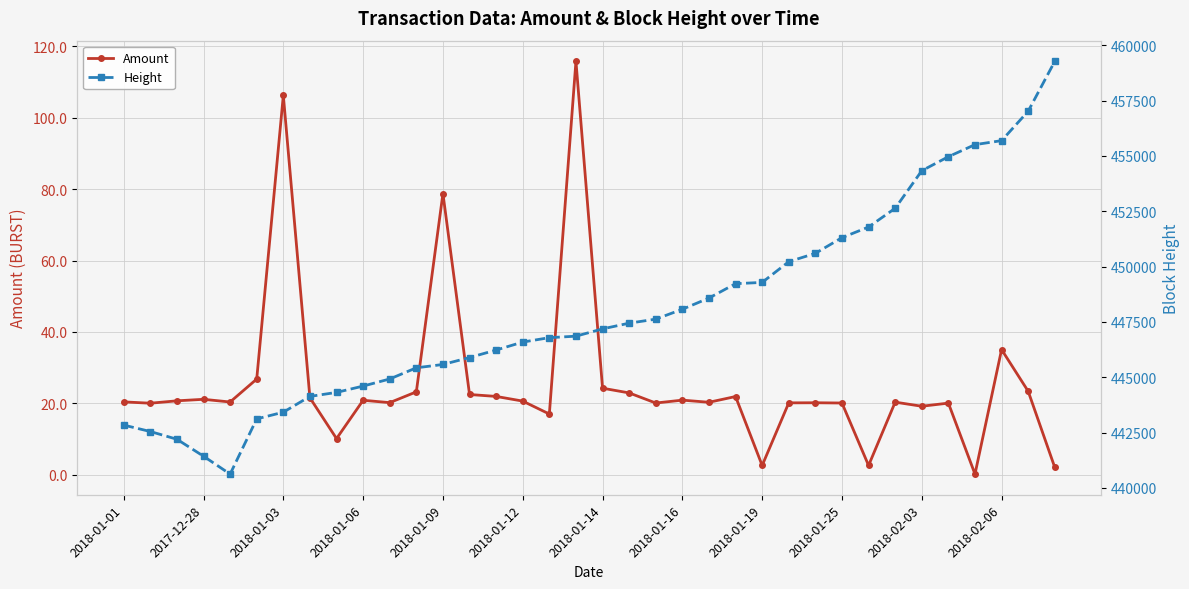

What are all the series names shown in the legend?

Amount, Height